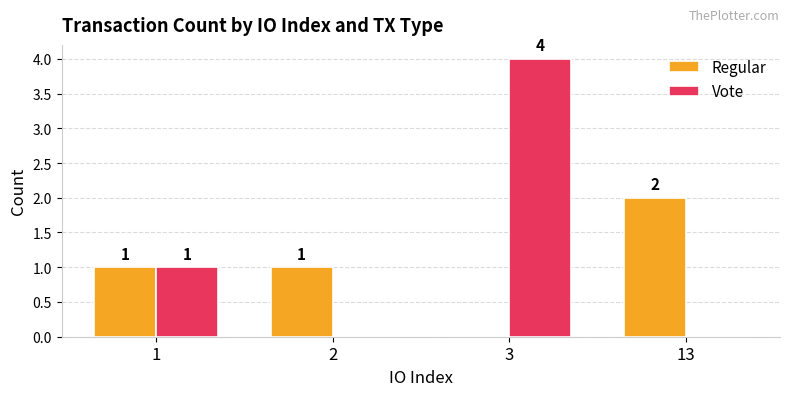

The Vote series shows 0 at 2. True or false?

True